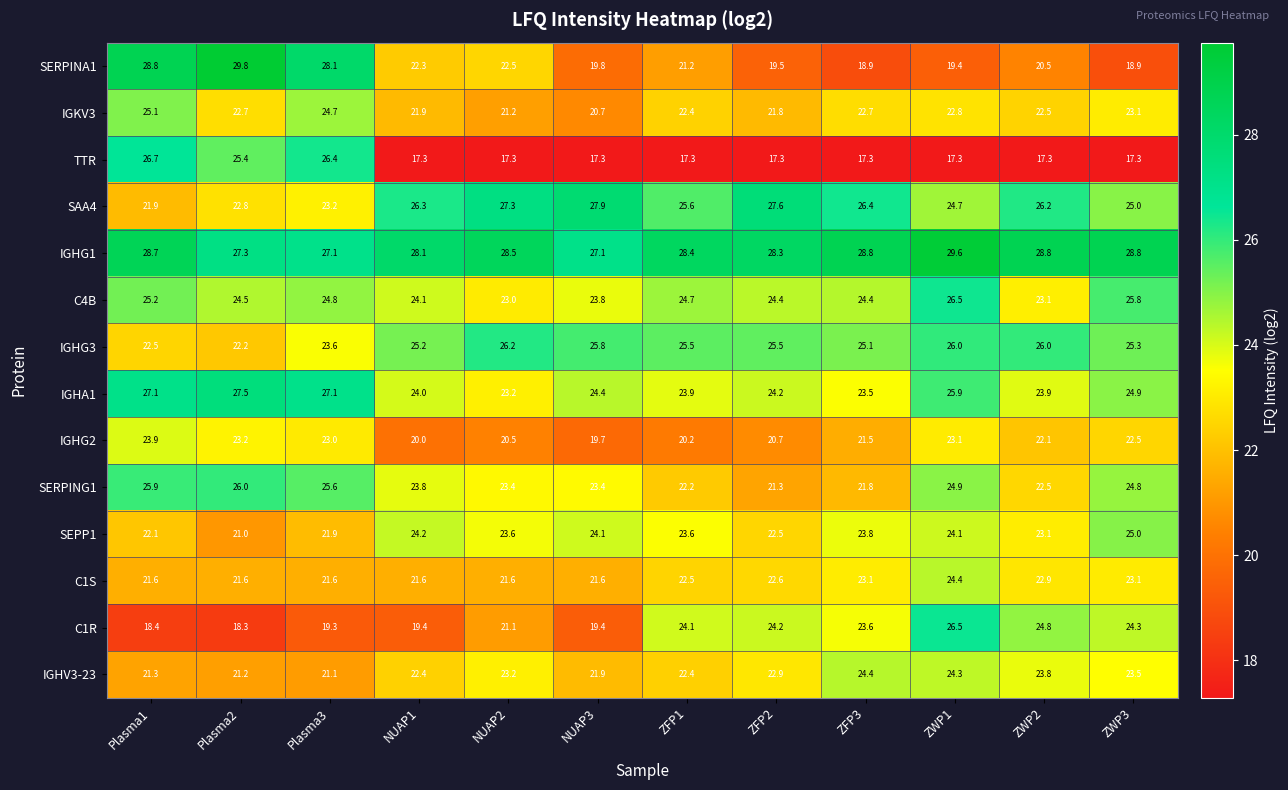

What is the difference between the IGKV3 values at ZWP1 and NUAP1?

0.9